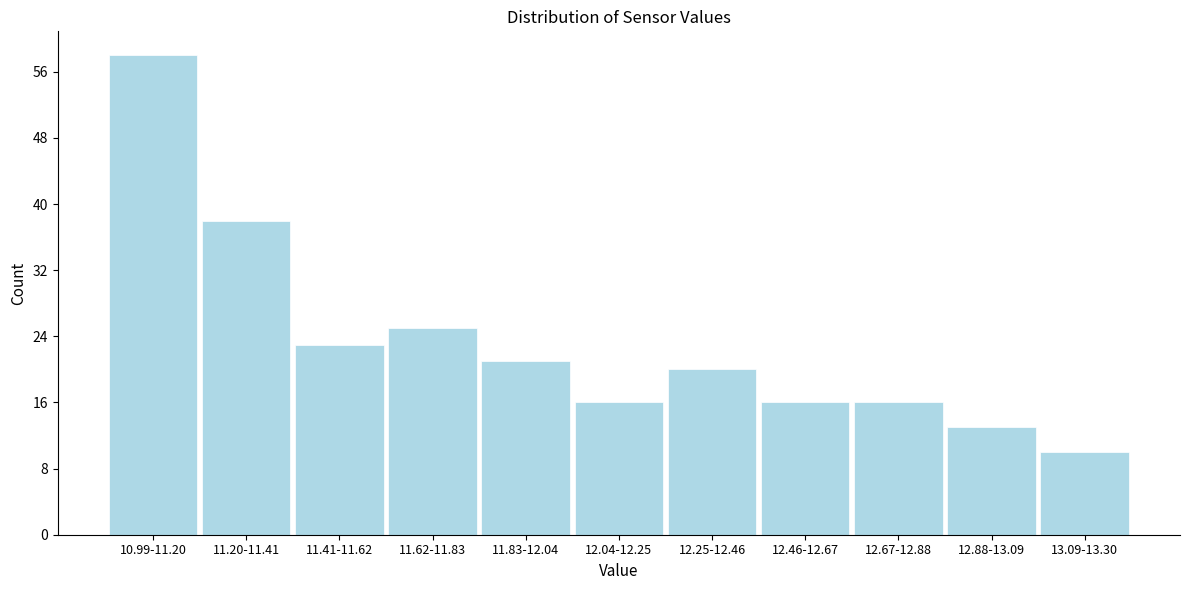

Reading left to right, transcribe all the data shown in this chart.

10.99-11.20=58	11.20-11.41=38	11.41-11.62=23	11.62-11.83=25	11.83-12.04=21	12.04-12.25=16	12.25-12.46=20	12.46-12.67=16	12.67-12.88=16	12.88-13.09=13	13.09-13.30=10